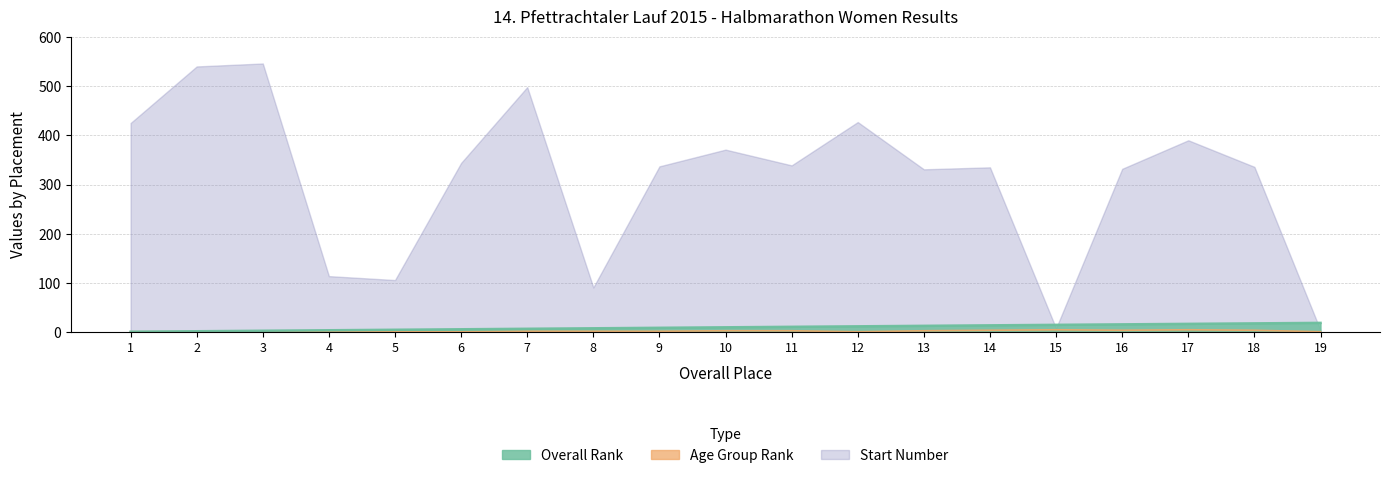

At how many categories does at least one series exceed 1?

18